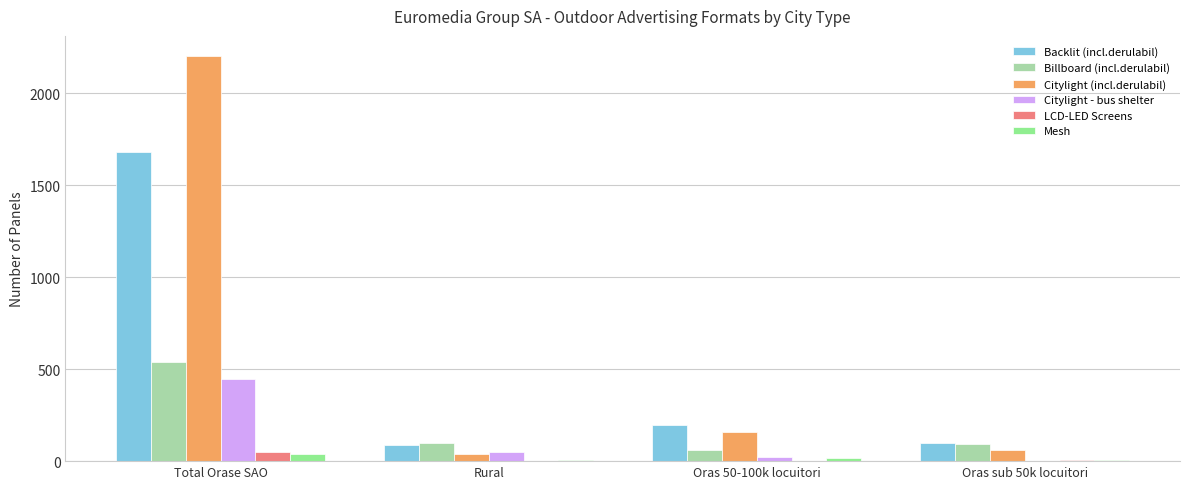

True or false: Billboard (incl.derulabil) has a value of 91 at Oras sub 50k locuitori.

True